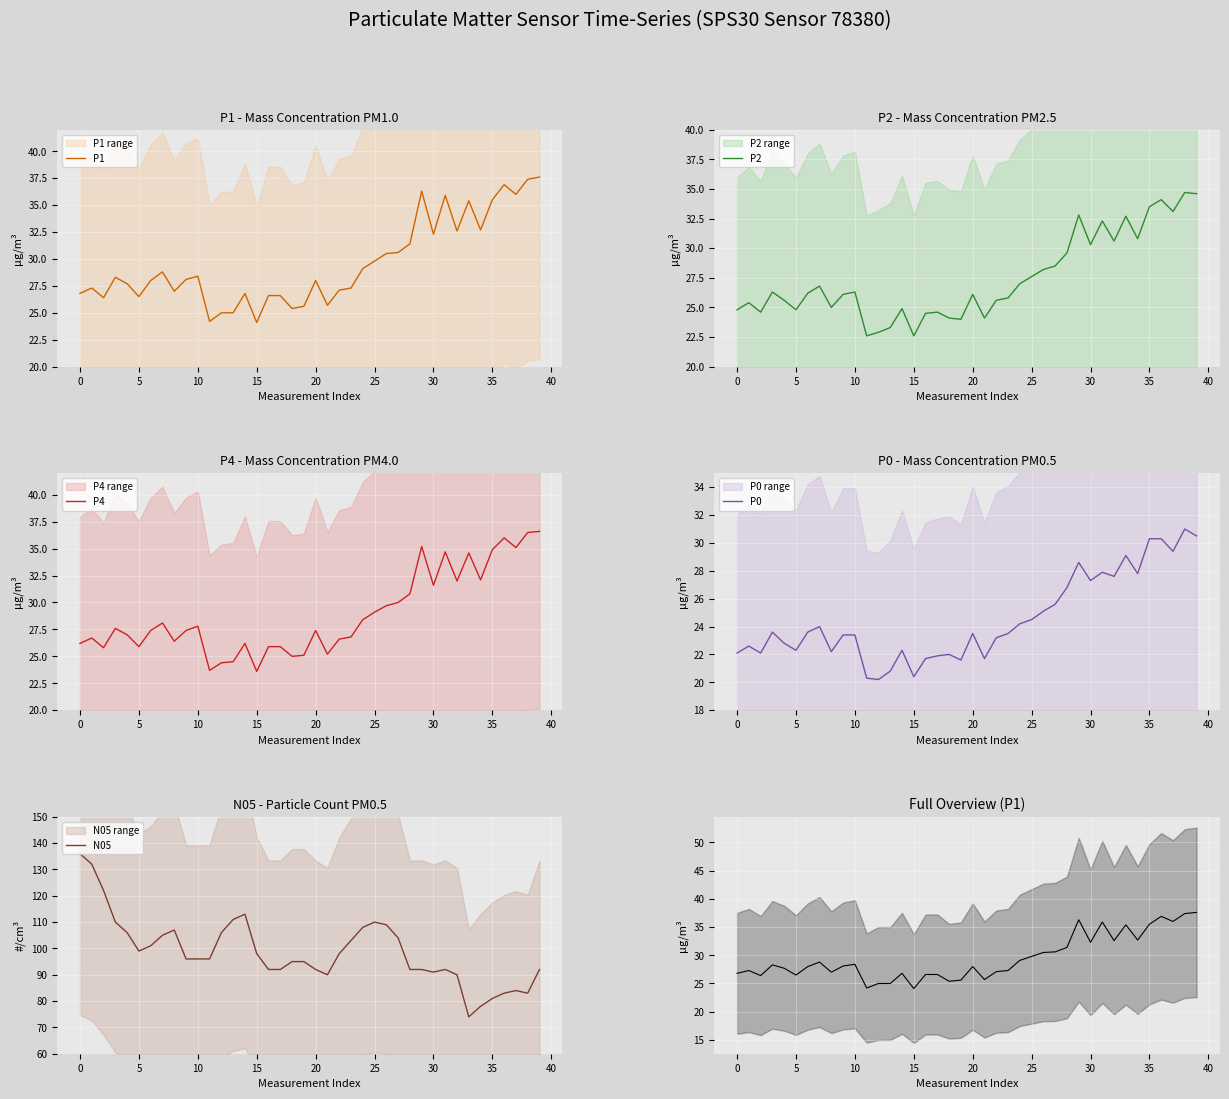

What is the lowest value of the P0 series?

20.2